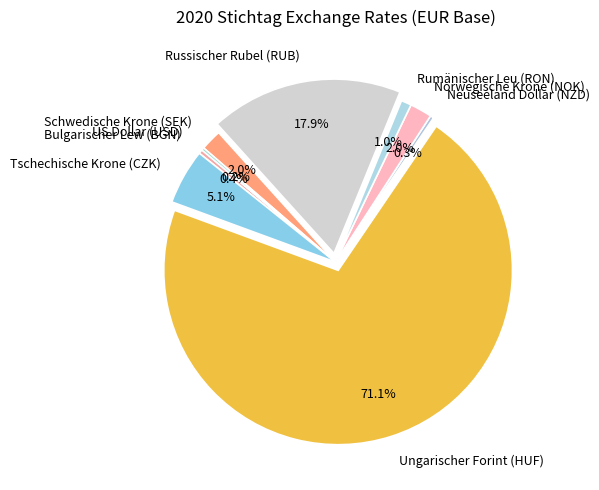

Does Ungarischer Forint (HUF) account for over 50% of the chart?

Yes